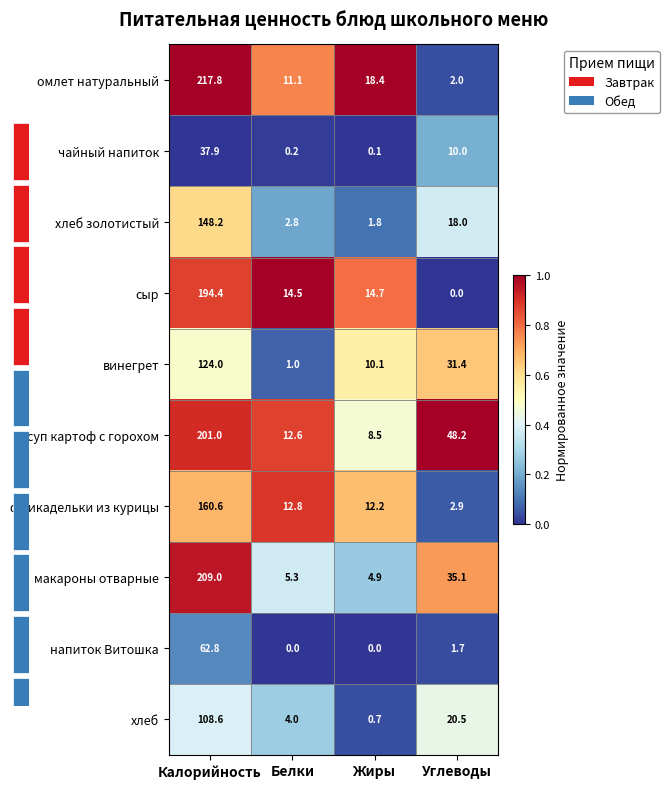

How many series are shown in this chart?

10